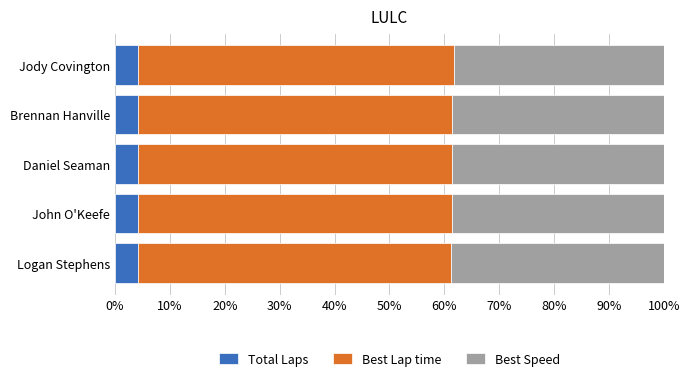

What is the total value across all series at Jody Covington?

100.0